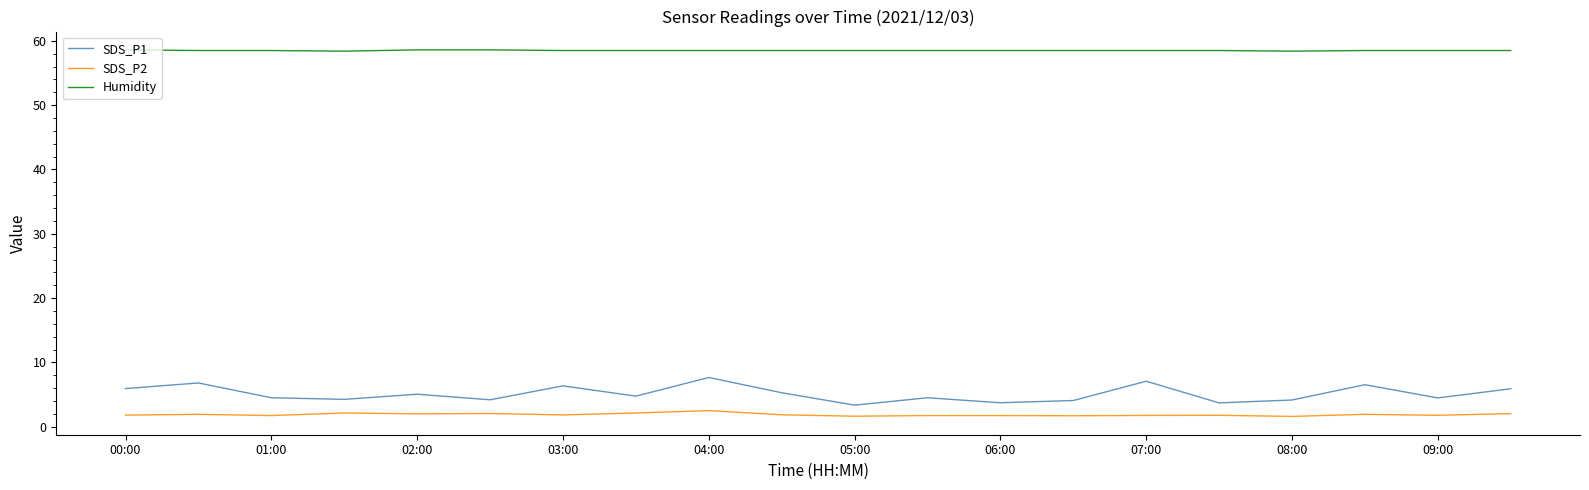

True or false: Humidity and SDS_P2 cross at least once.

False